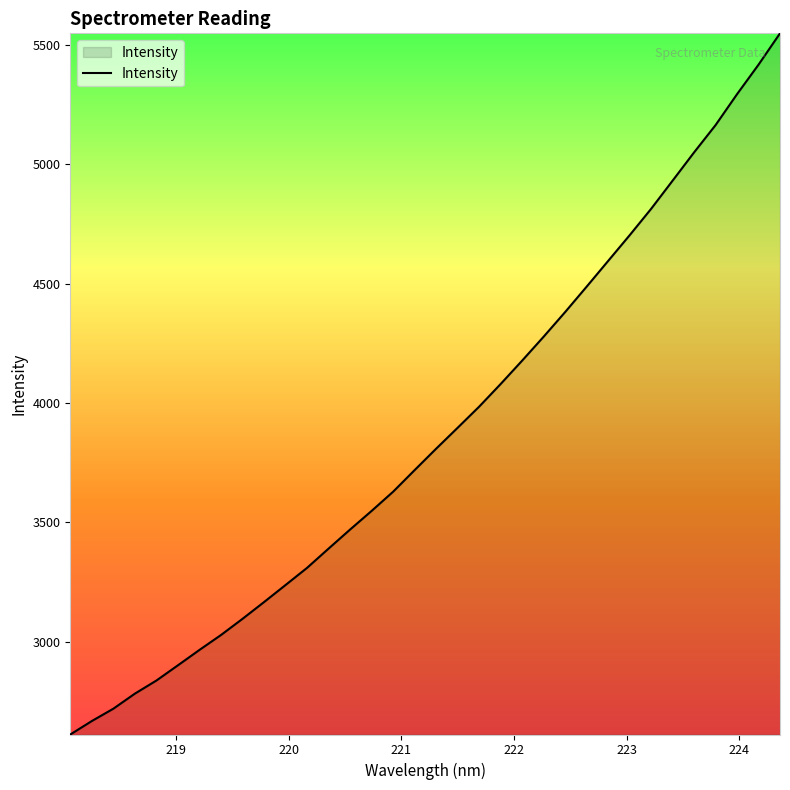

What is the smallest value displayed?

2610.5